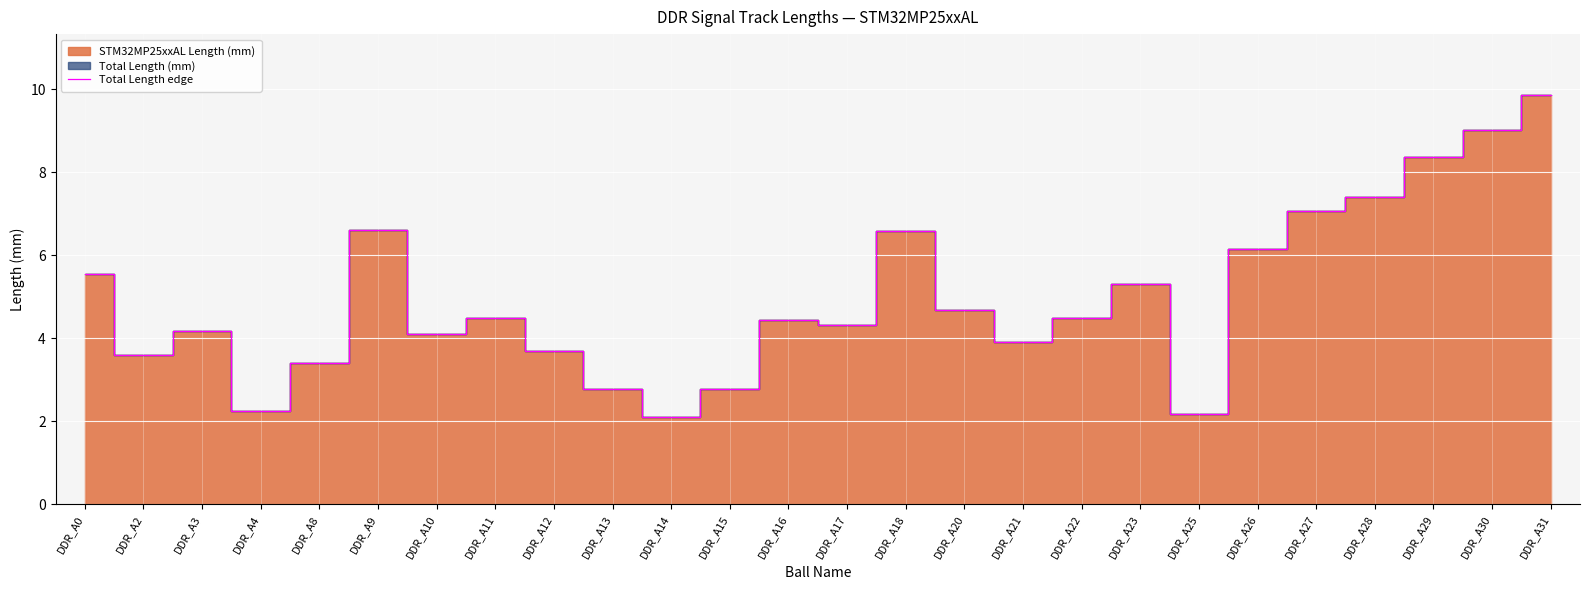

Reading left to right, list all the values displayed in this chart.

5.5	3.6	4.2	2.2	3.4	6.6	4.1	4.5	3.7	2.8	2.1	2.8	4.4	4.3	6.6	4.7	3.9	4.5	5.3	2.2	6.2	7.1	7.4	8.4	9.0	9.9